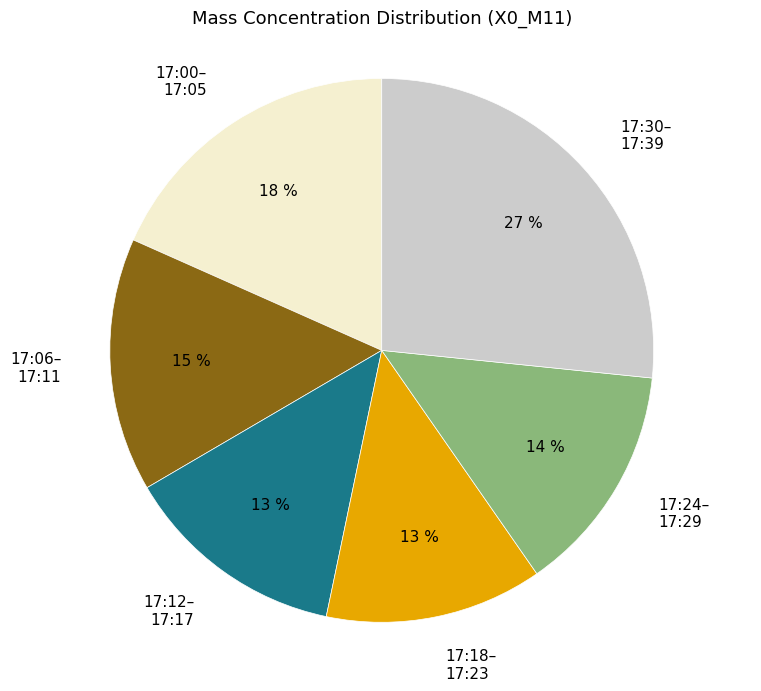

Is there any slice that represents more than half of the pie?

No